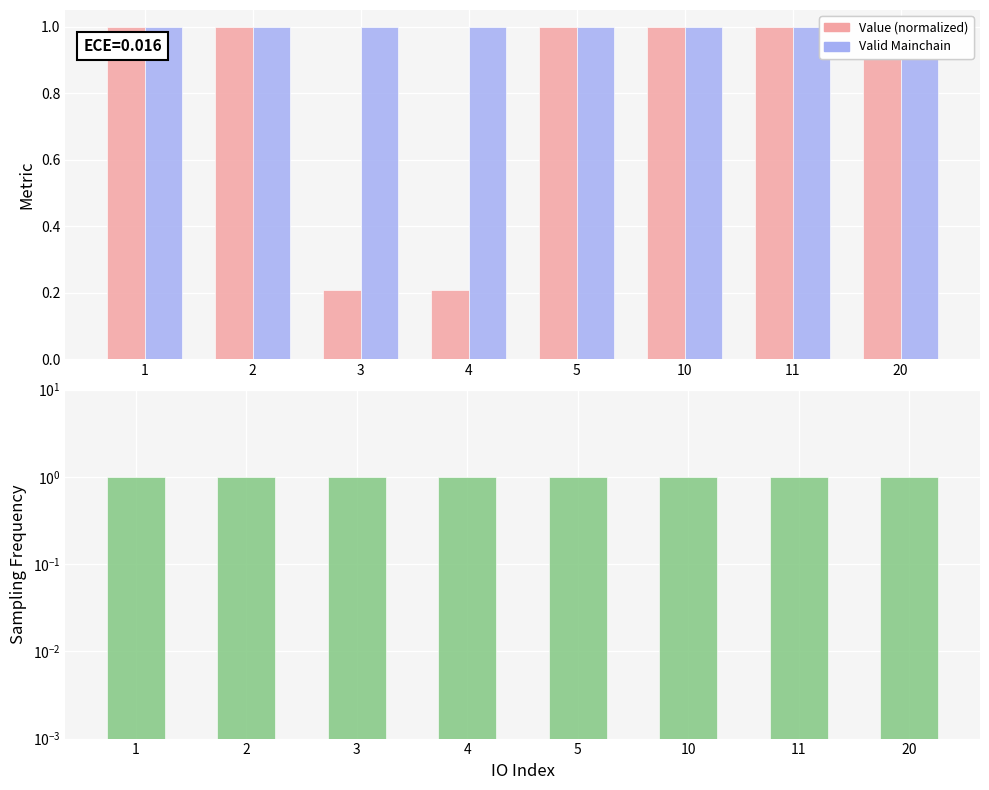

What is the sum of all Value (normalized) values?

6.4